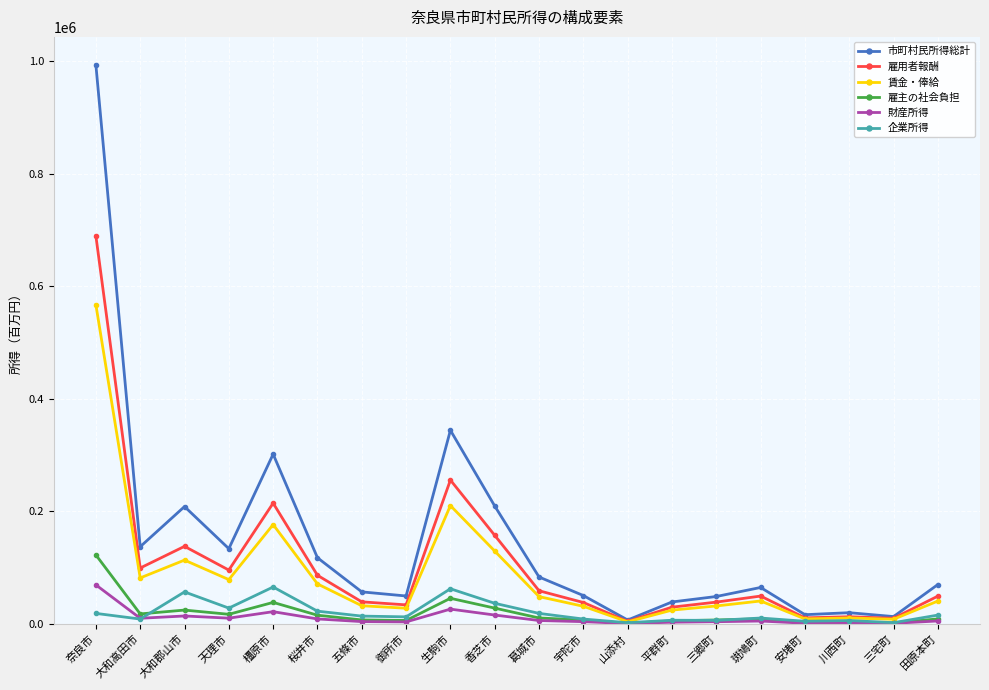

How many lines are shown in the chart?

6